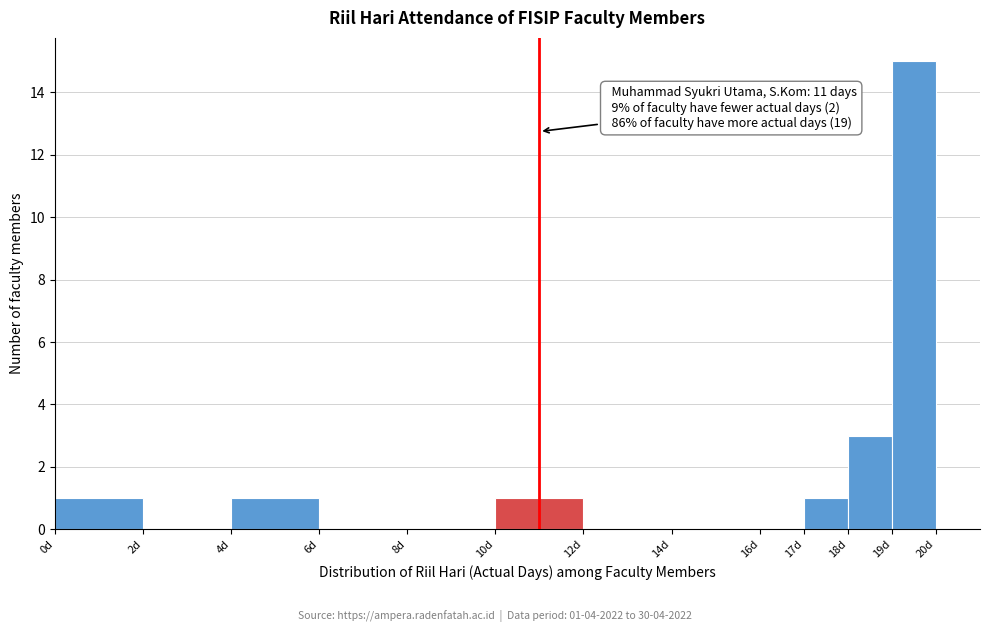

Over which range of the x-axis is the bar tallest?

19 to 20